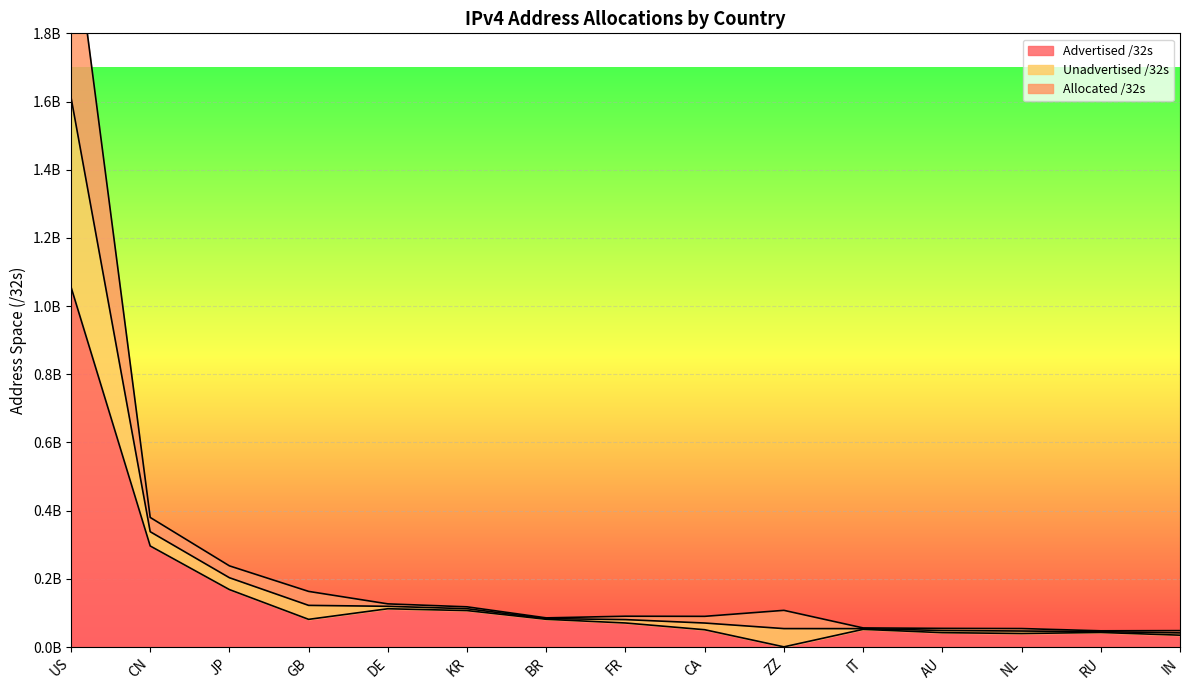

What is the minimum value for Unadvertised /32s?

47584768